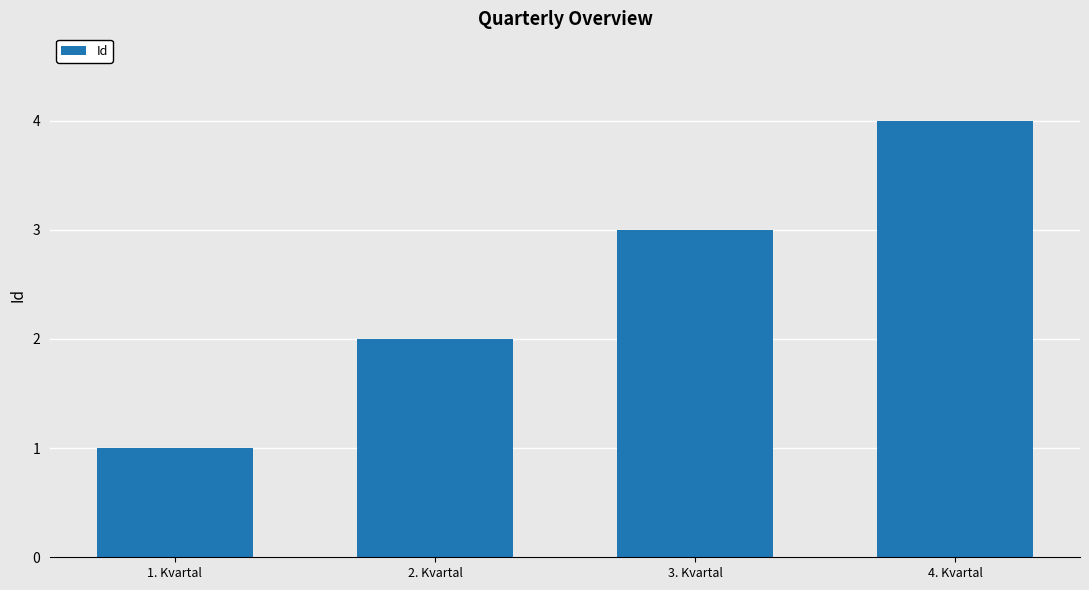

Which label corresponds to the largest value in the chart?

4. Kvartal